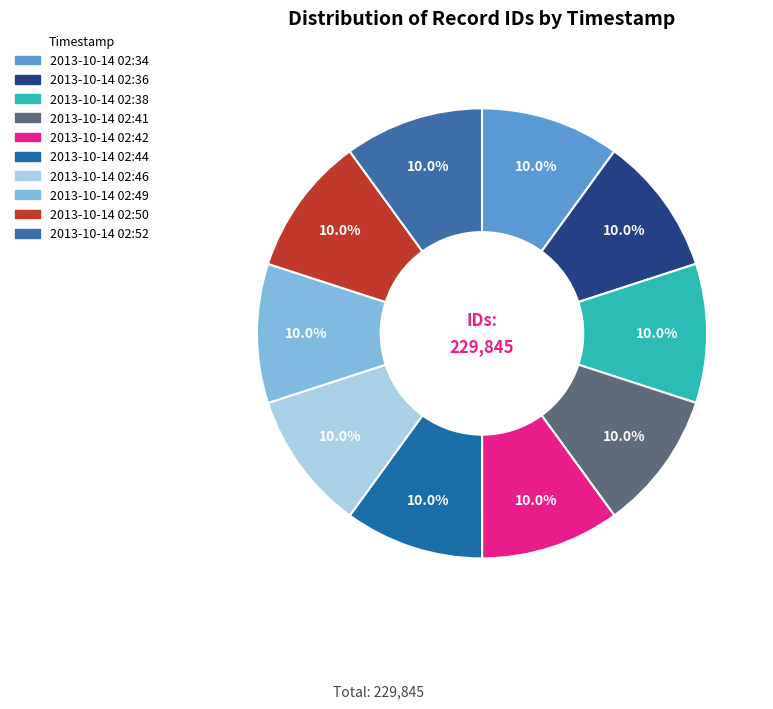

To the nearest percent, what portion does 2013-10-14 02:52 represent?

10%